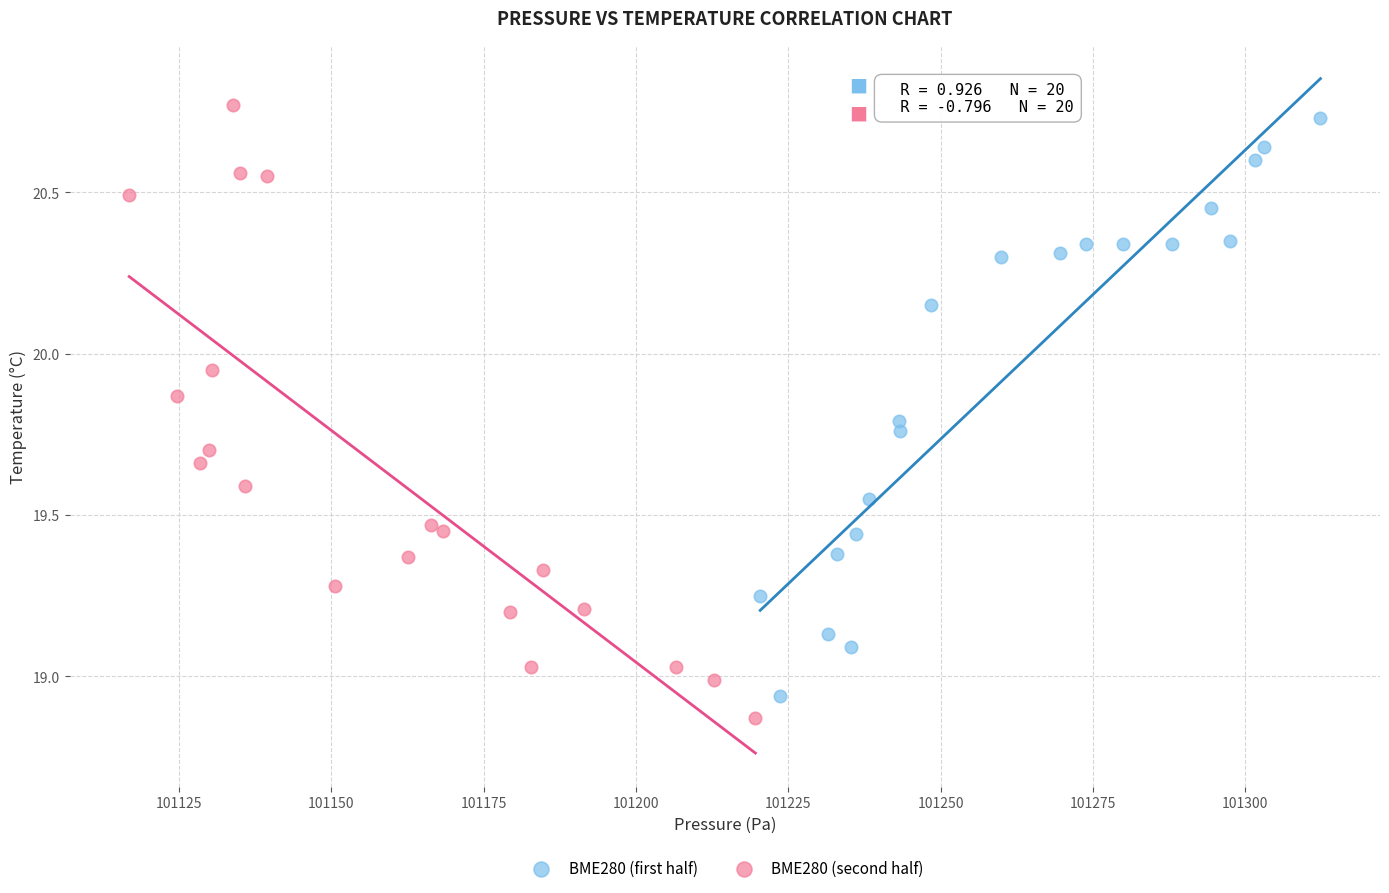

What are all the series names shown in the legend?

BME280 (first half), BME280 (second half)